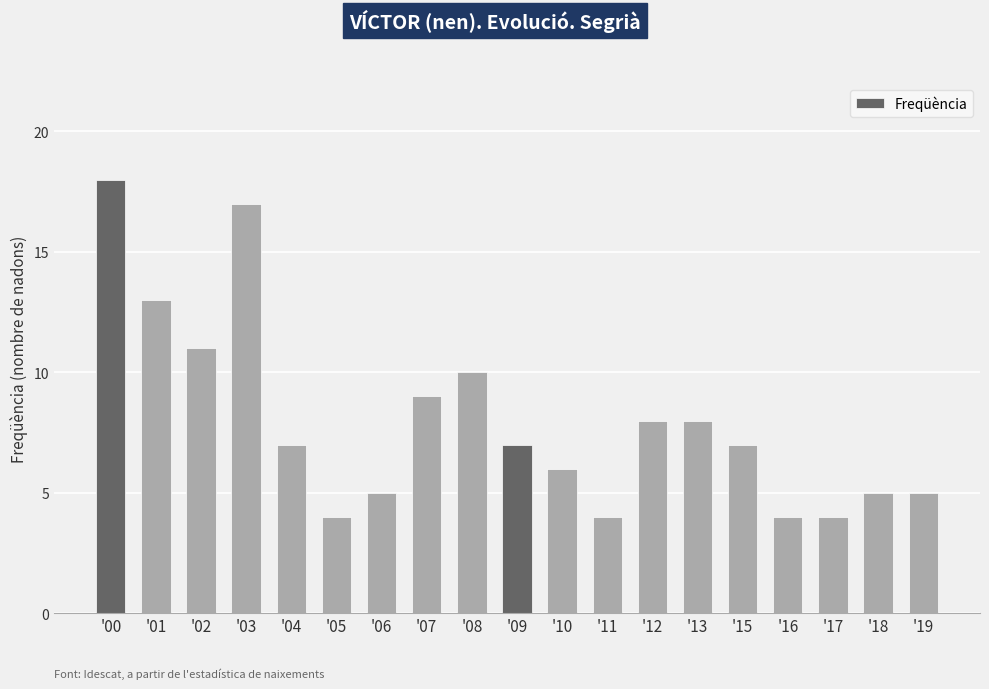

How many bars are there in total?

19